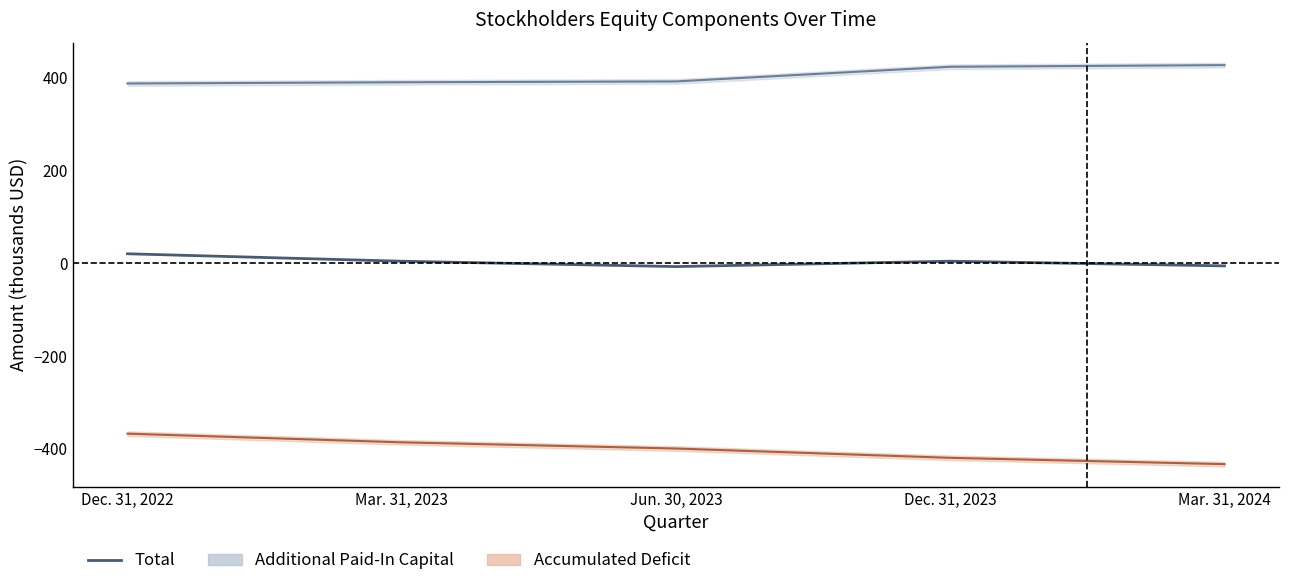

Rank the categories by value from highest to lowest.

Dec. 31, 2022, Dec. 31, 2023, Mar. 31, 2023, Mar. 31, 2024, Jun. 30, 2023